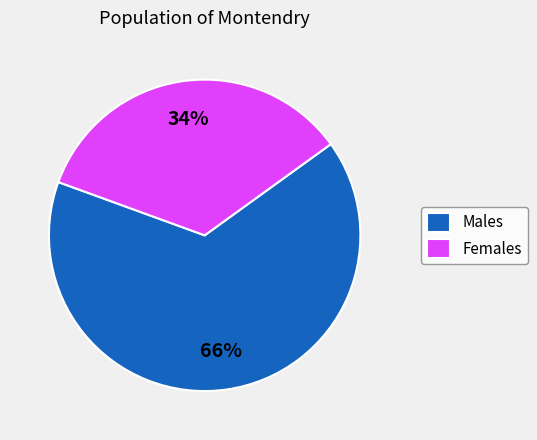

Is there any slice that represents more than half of the pie?

Yes